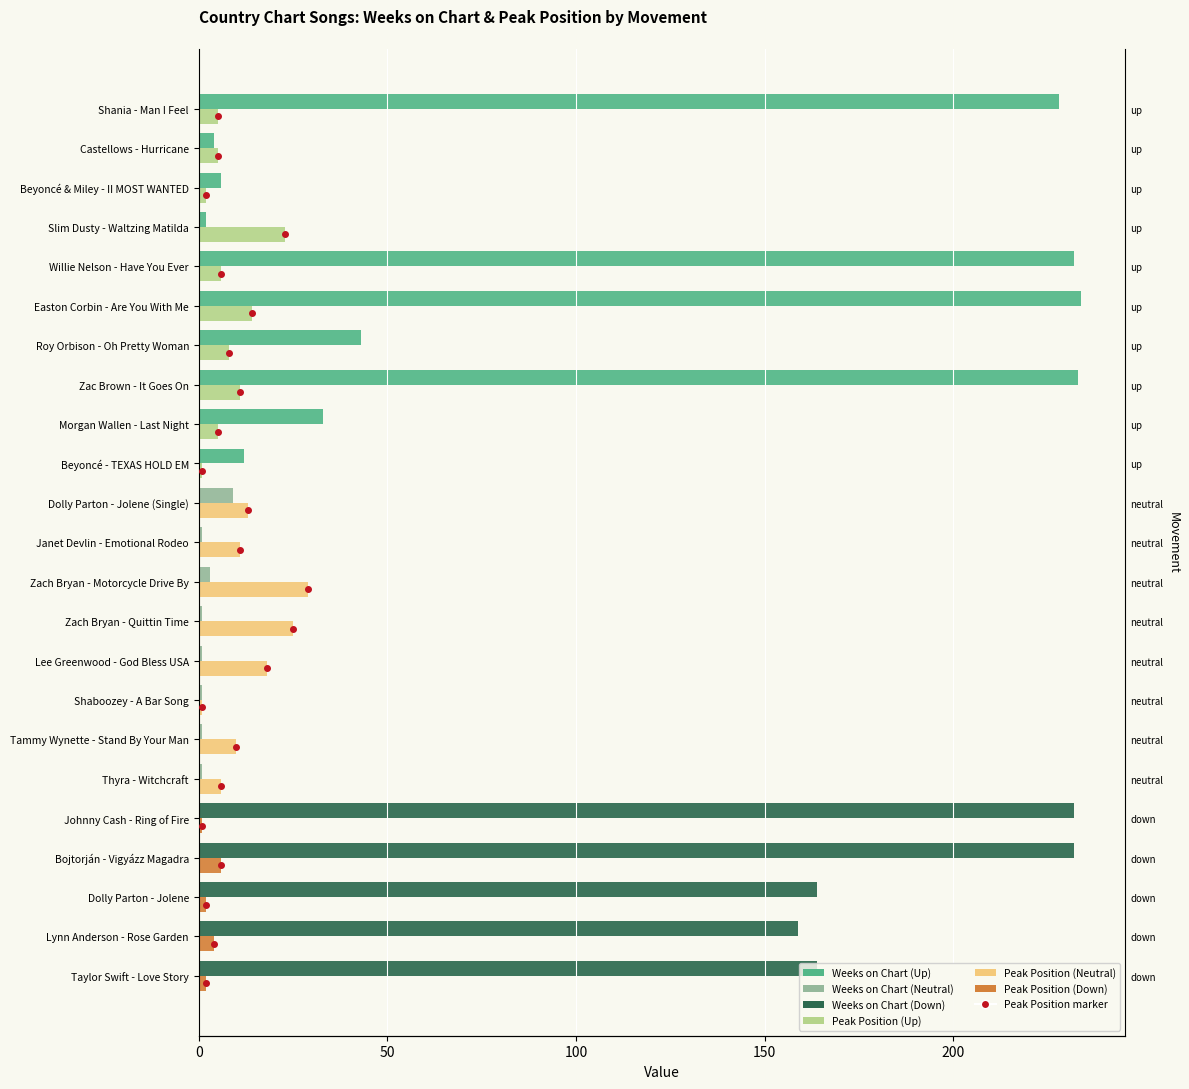

What is the sum of all Peak Position values?

208